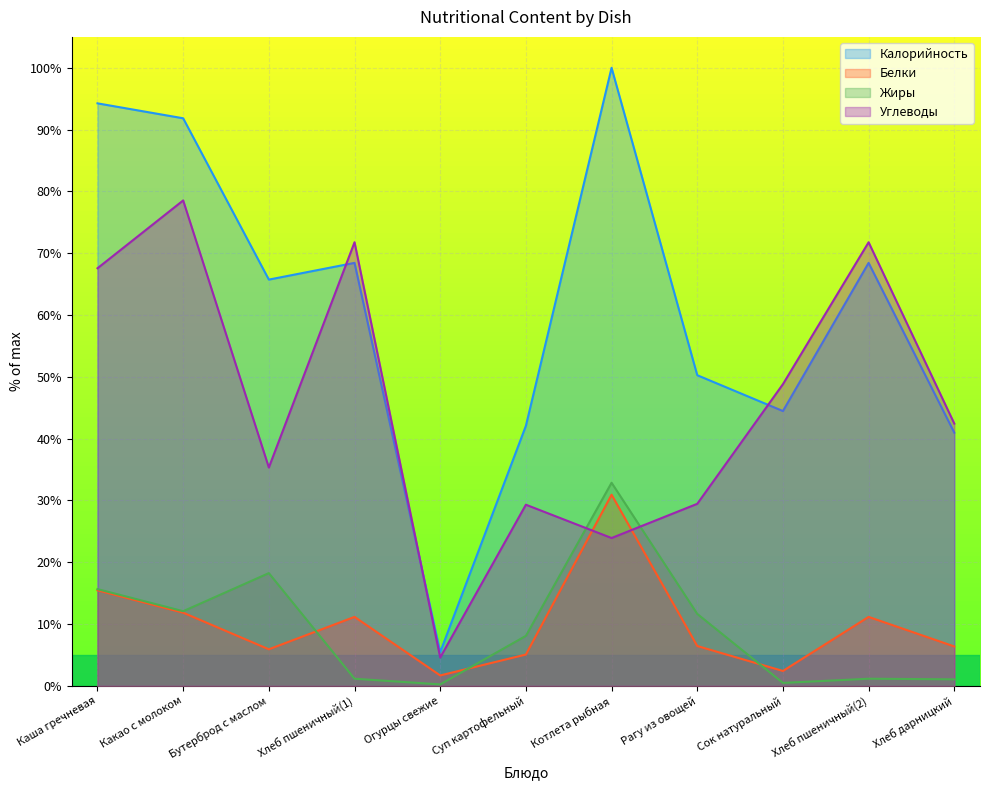

What are all the series names shown in the legend?

Калорийность, Белки, Жиры, Углеводы